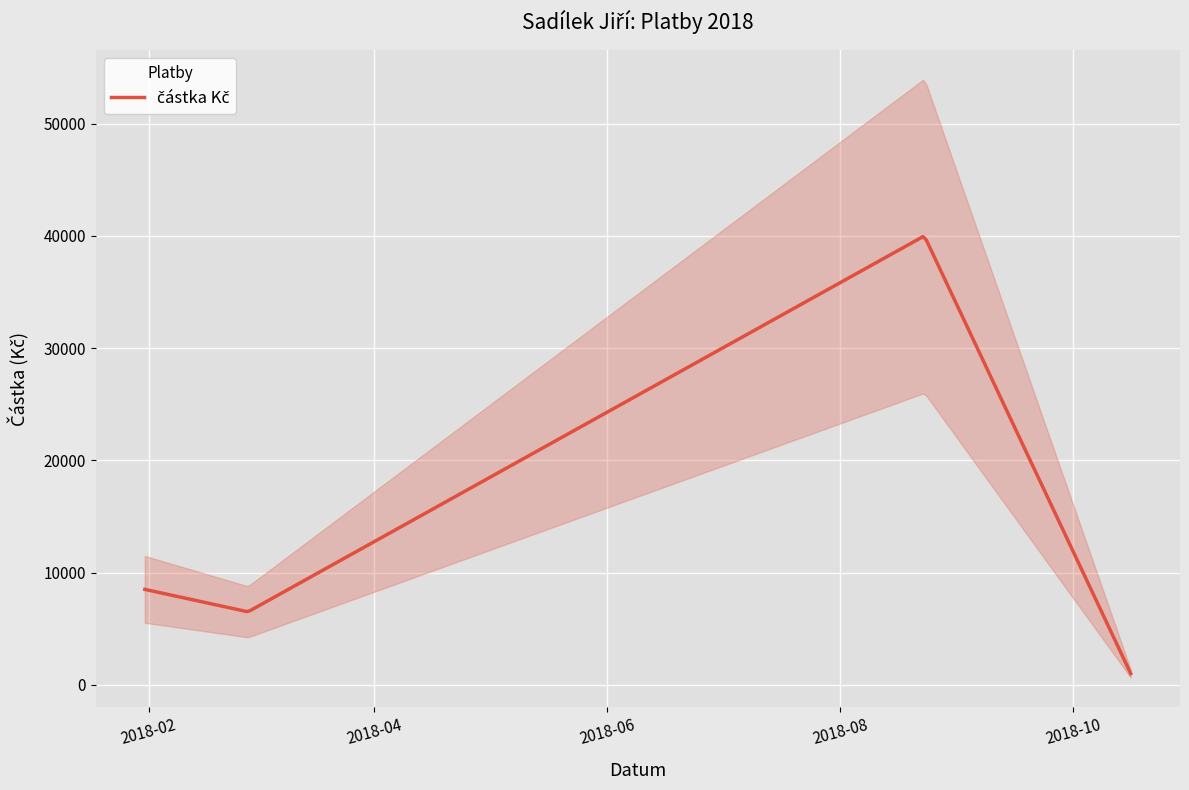

Rank the categories by value from highest to lowest.

2018-08-23, 2018-01-31, 2018-02-27, 2018-10-16